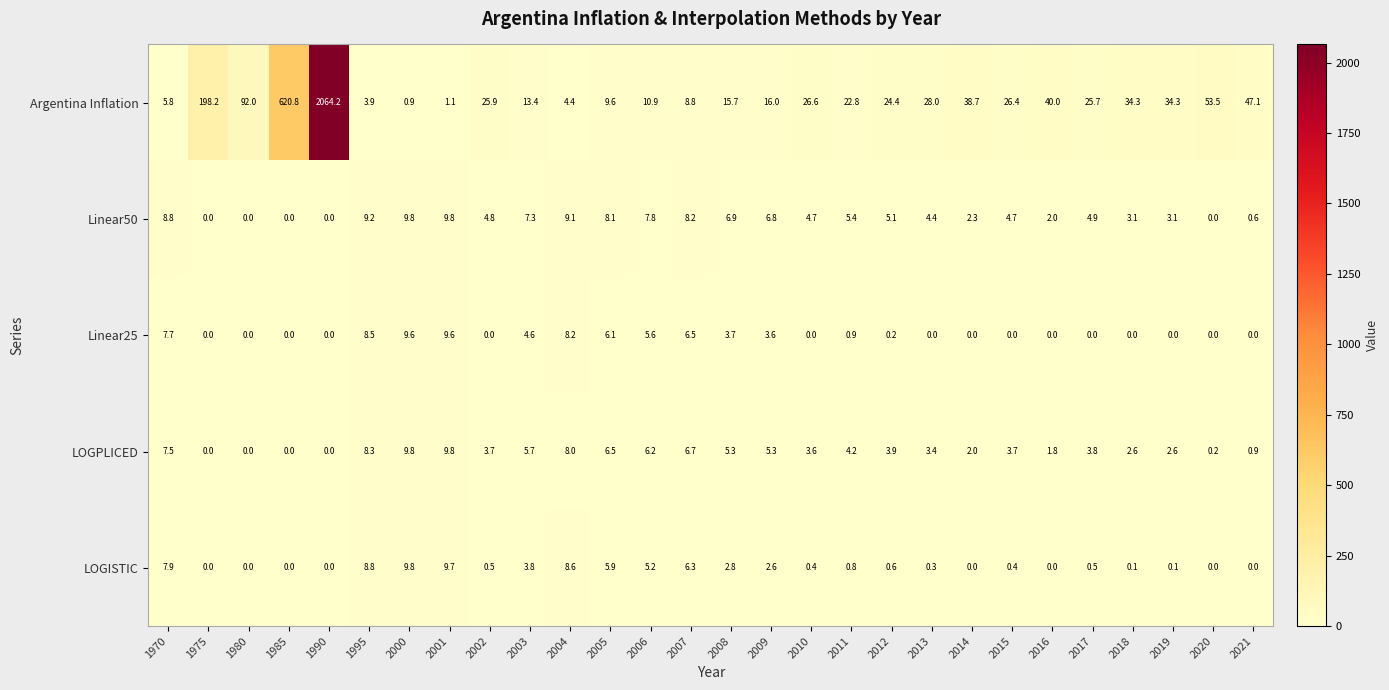

What is the difference between the highest and lowest values at 2007?

2.5